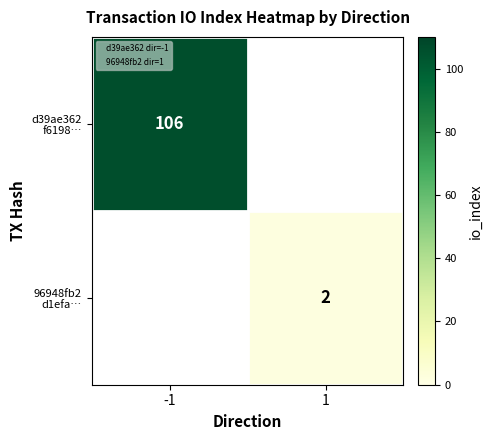

At how many categories does at least one series exceed 69?

1